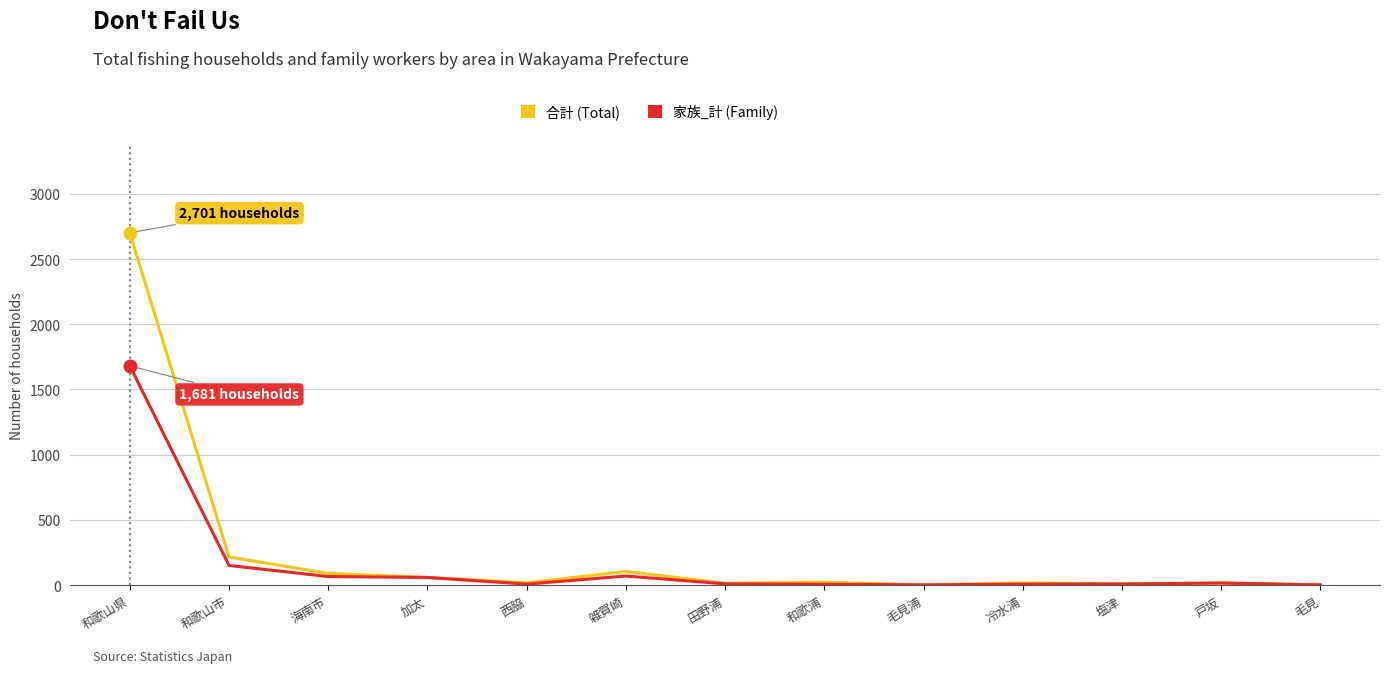

At how many categories does at least one series exceed 1959?

1